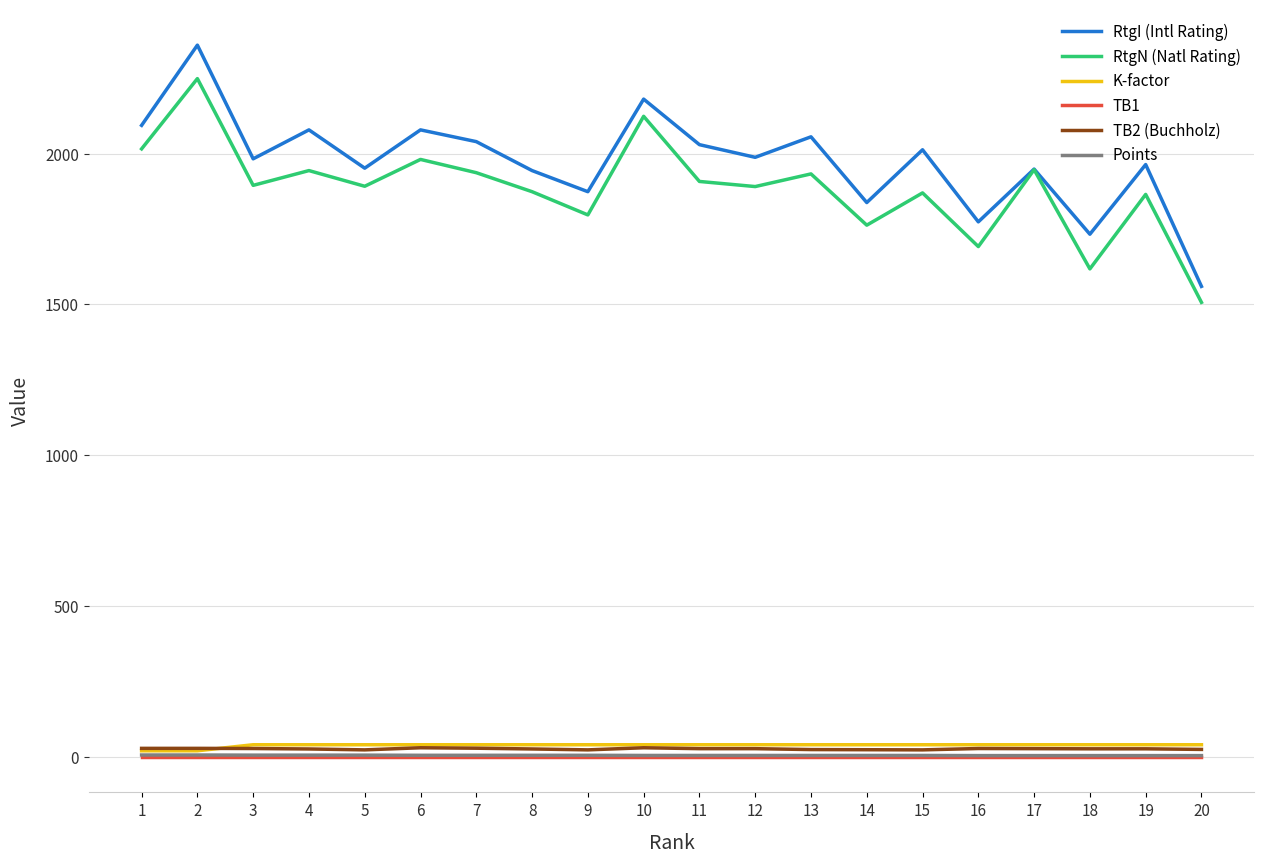

What is the maximum value for Points?

6.0